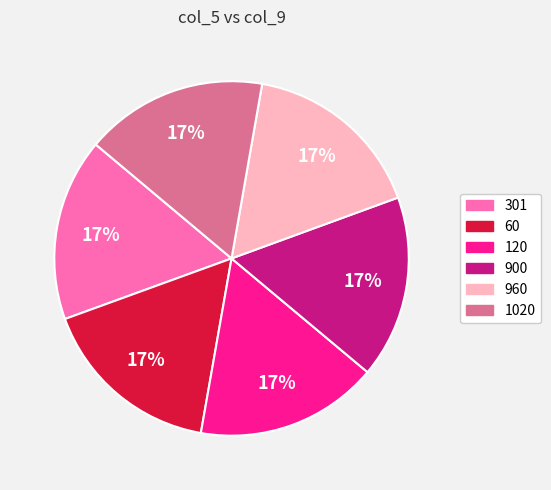

To the nearest percent, what is the combined percentage of 60 and 1020?

33%